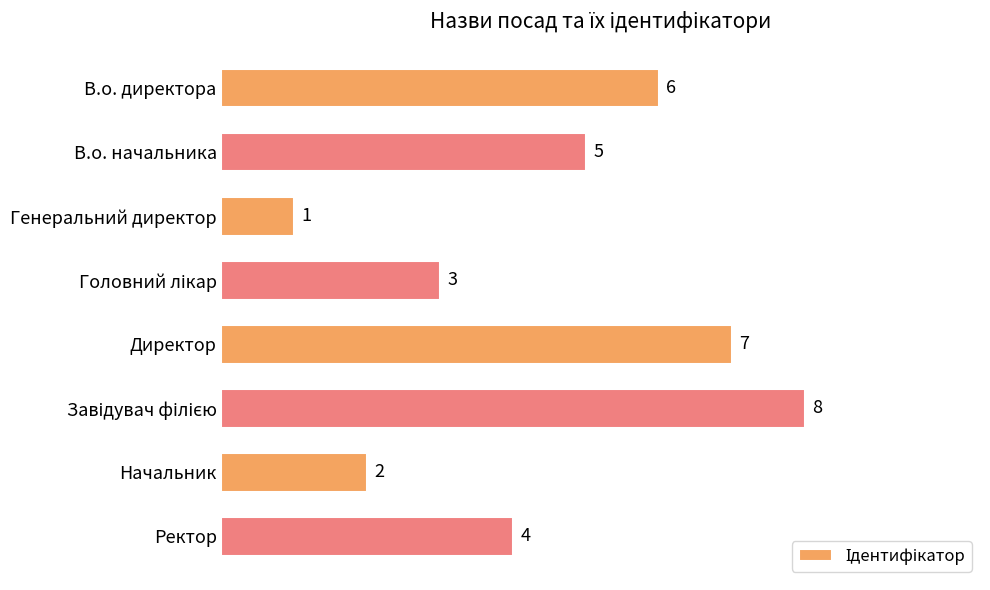

What is the label of the 5th bar from the top?

Директор